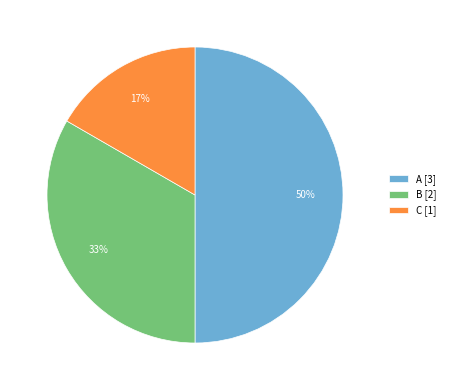

Rank the categories by value from highest to lowest.

A, B, C